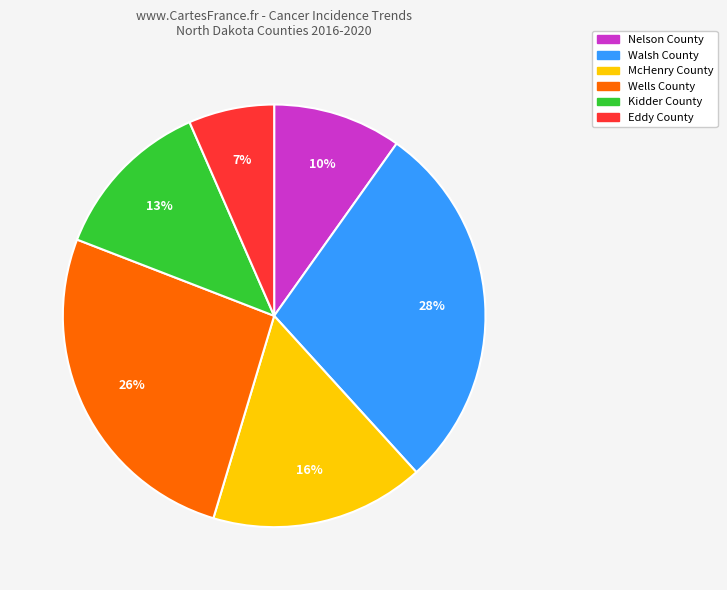

To the nearest percent, what portion does Kidder County represent?

13%